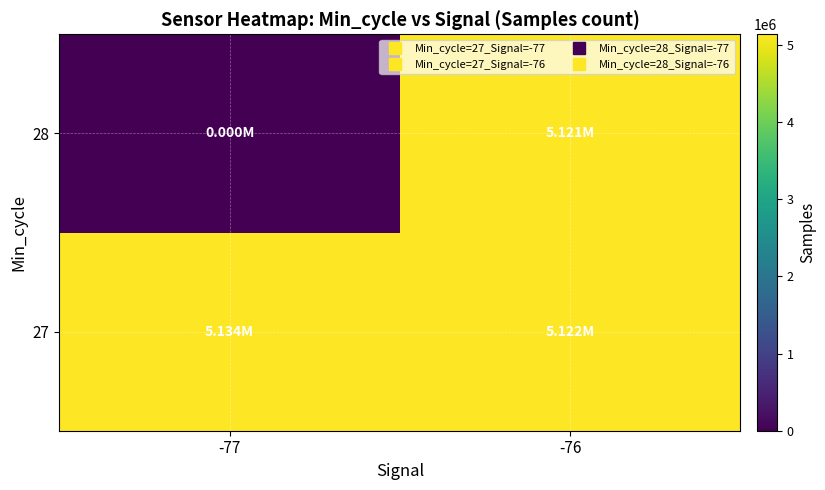

Which series has the largest total across all categories?

27